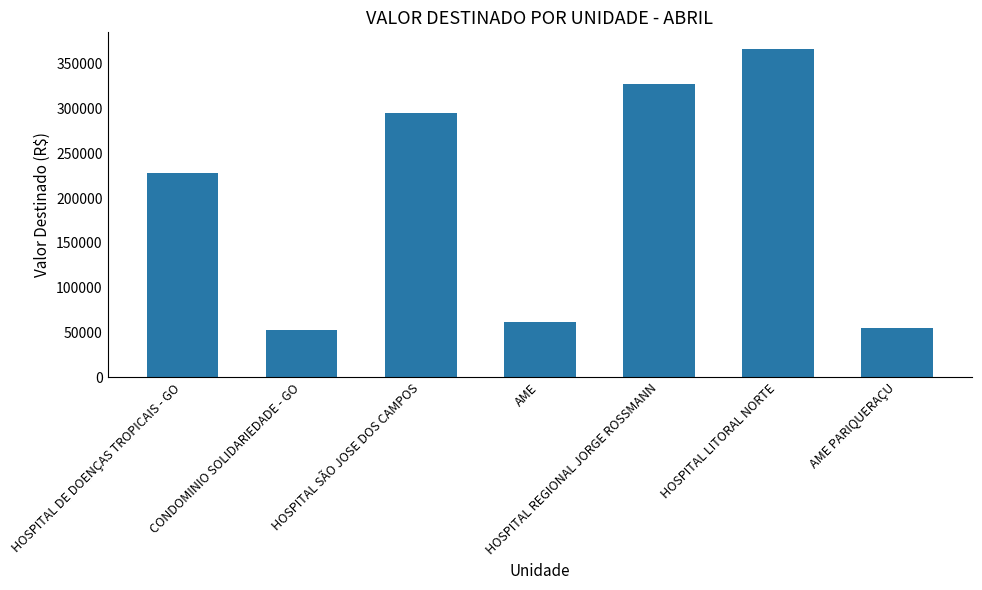

What is the change in value from AME to HOSPITAL LITORAL NORTE?

+305608.2